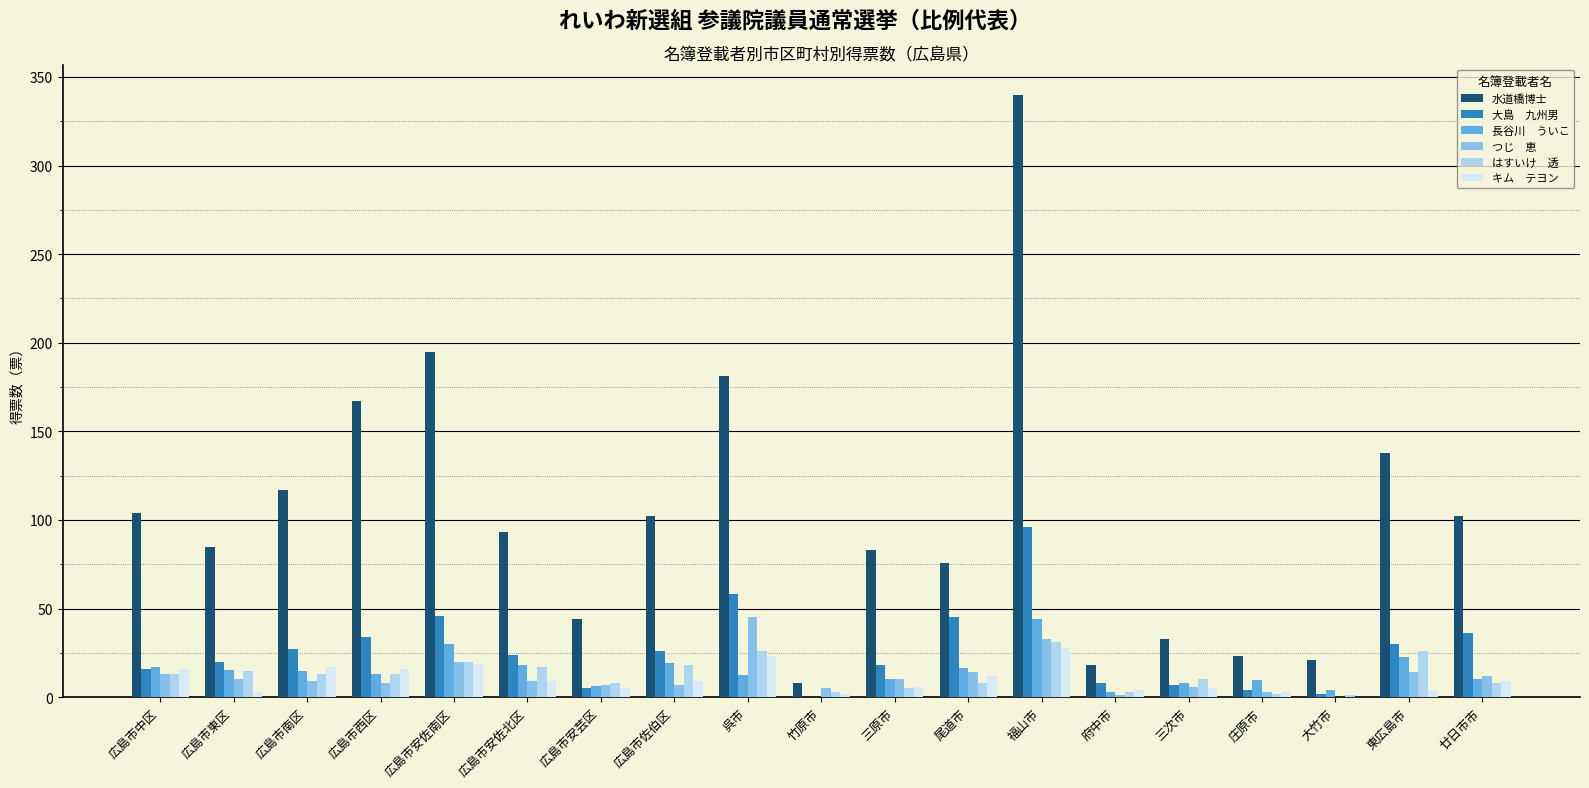

What is the total value across all series at 広島市南区?

198.1